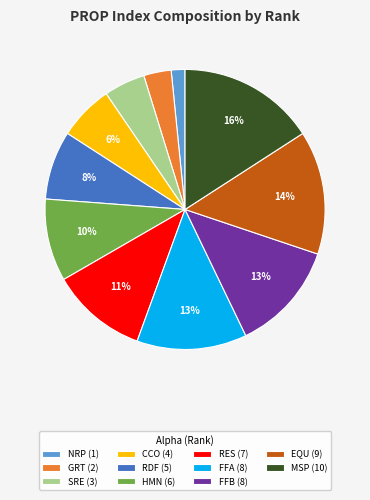

Combined, do HMN and RES account for over 50%?

No